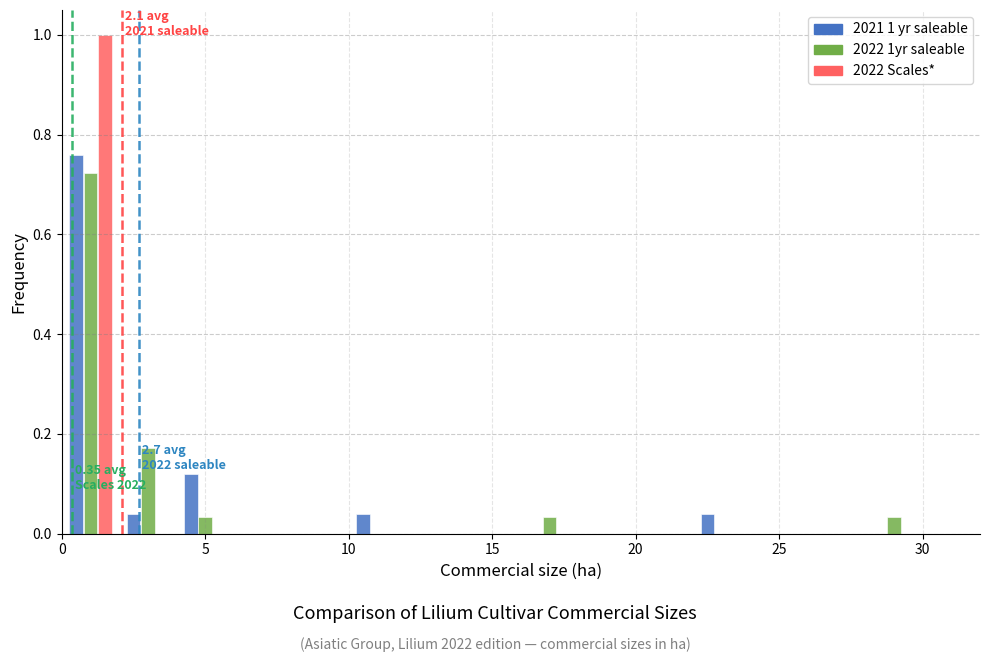

In the 2022 1yr saleable series, which range on the x-axis has the tallest bar?

0 to 2